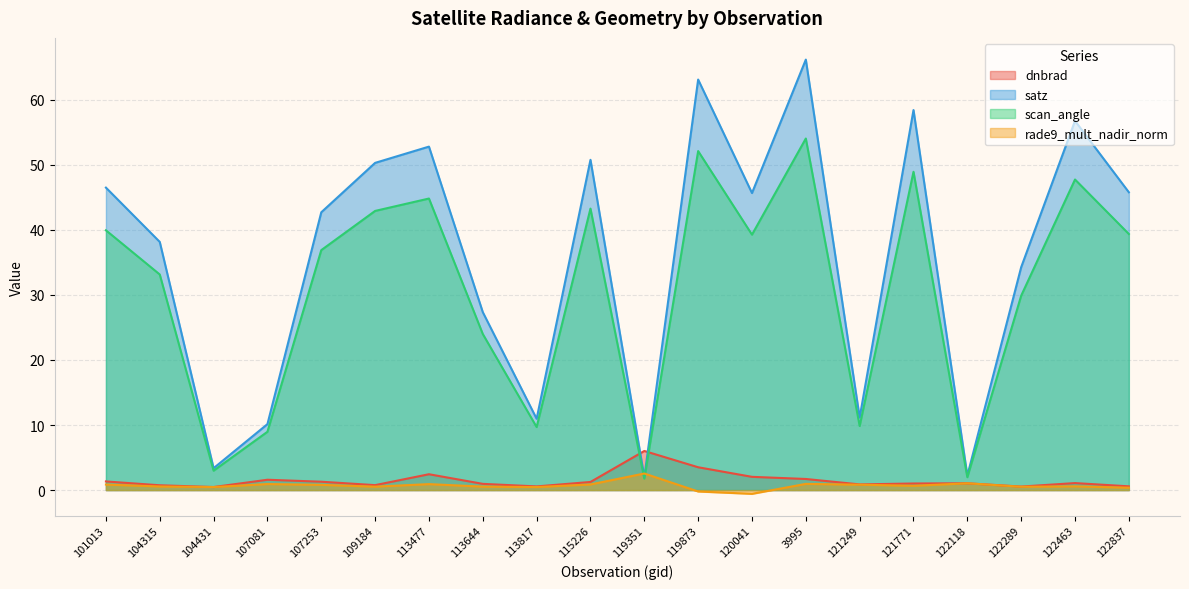

How many categories are shown in the chart?

20